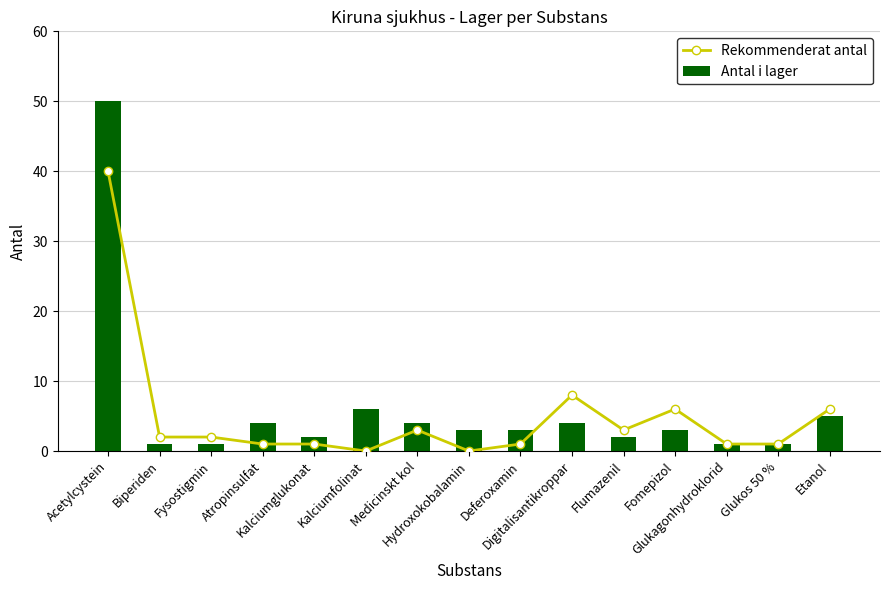

Reading right to left, list all the values displayed in this chart.

Rekommenderat antal: 6	1	1	6	3	8	1	0	3	0	1	1	2	2	40
Antal i lager: 5	1	1	3	2	4	3	3	4	6	2	4	1	1	50